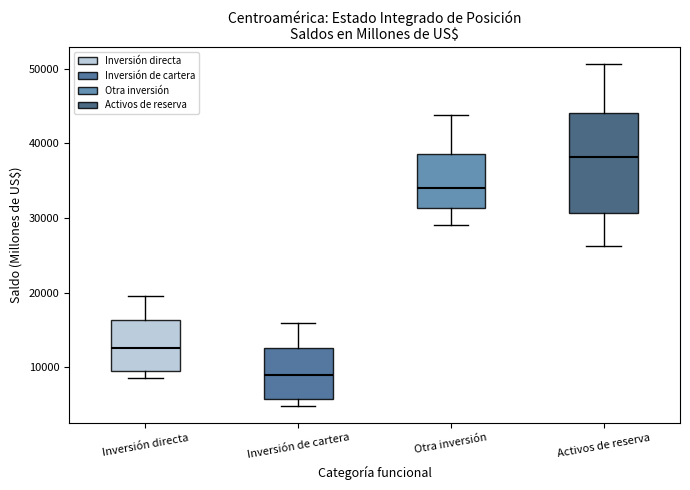

Where does the upper whisker of the box for Inversión de cartera end on the y-axis? The values are not printed on the chart, so give them approximately, as read against the axis.

16000